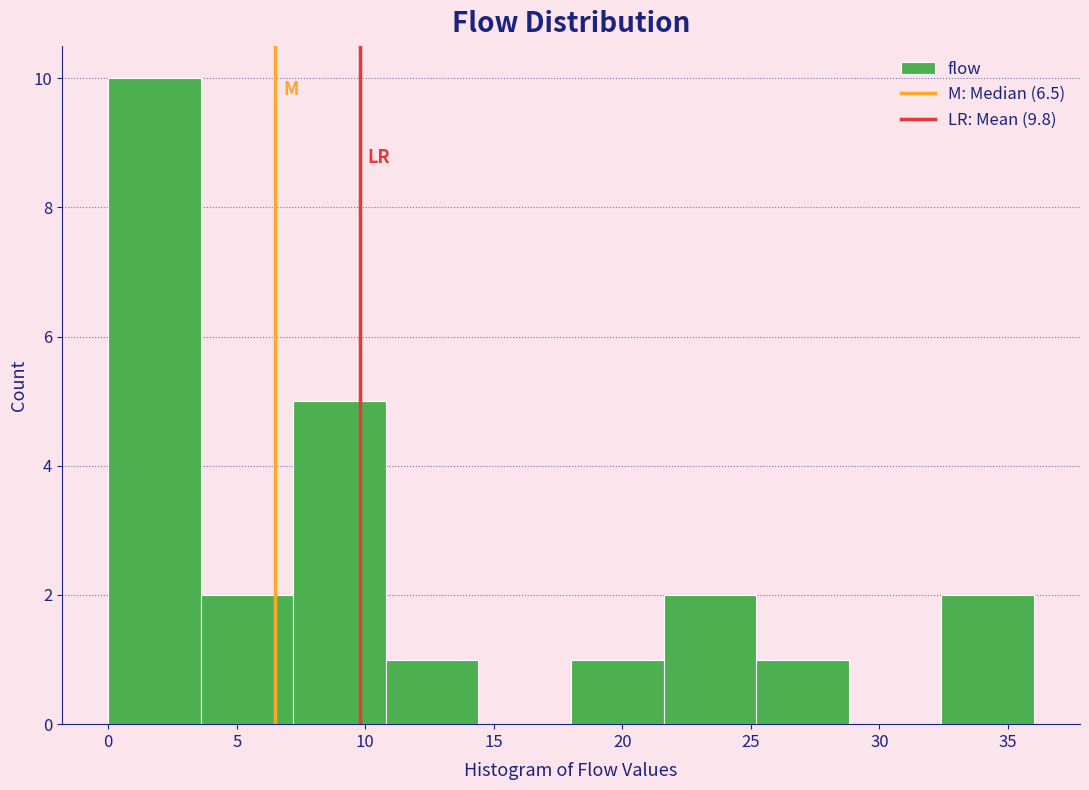

How tall is the bar that spans 21.6 to 25.2 on the x-axis? Neither the bar edges nor the heights are printed on the chart, so give them approximately, as read against the axes.

2